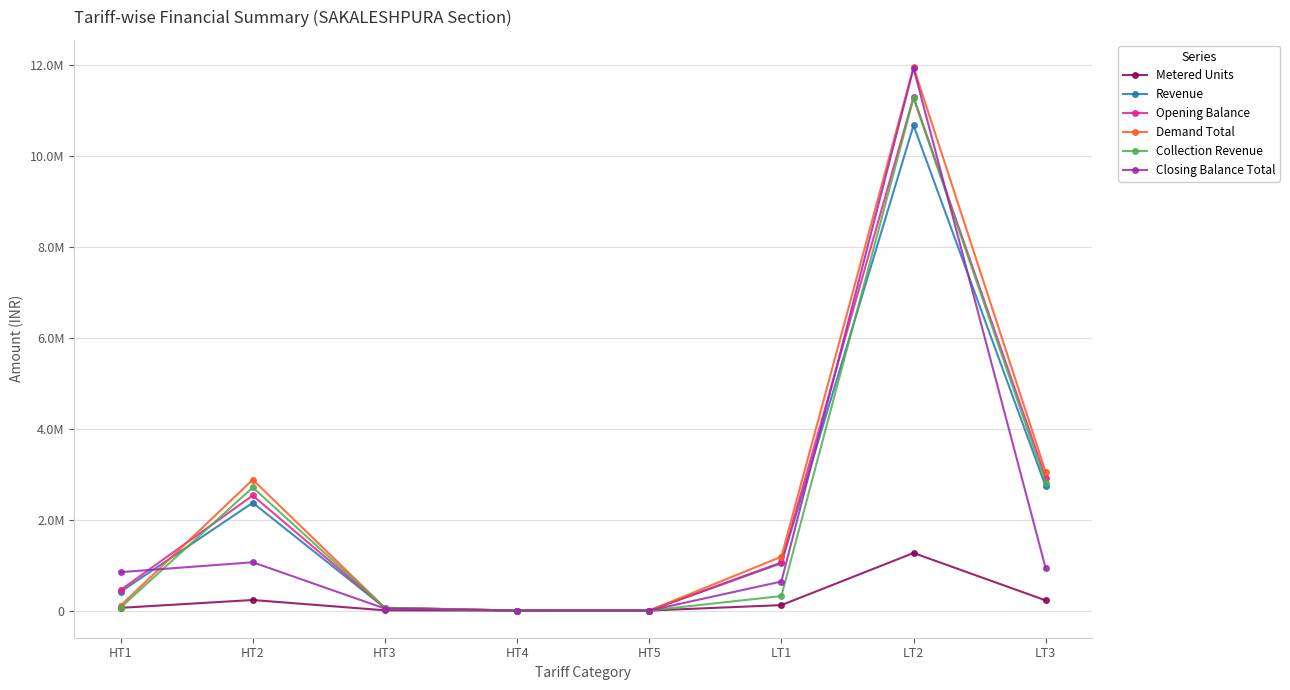

What are all the series names shown in the legend?

Metered Units, Revenue, Opening Balance, Demand Total, Collection Revenue, Closing Balance Total